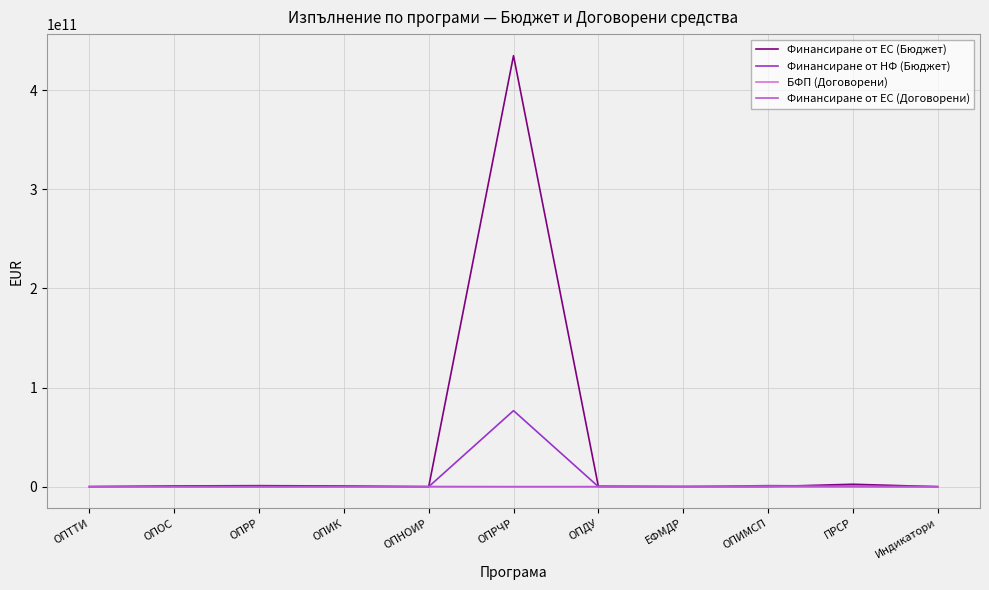

How many values in the Финансиране от НФ (Бюджет) series exceed 80017180?

6